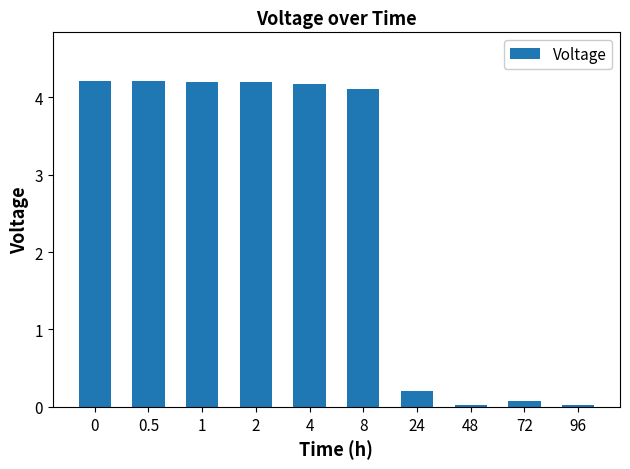

What is the label of the 6th bar from the left?

8